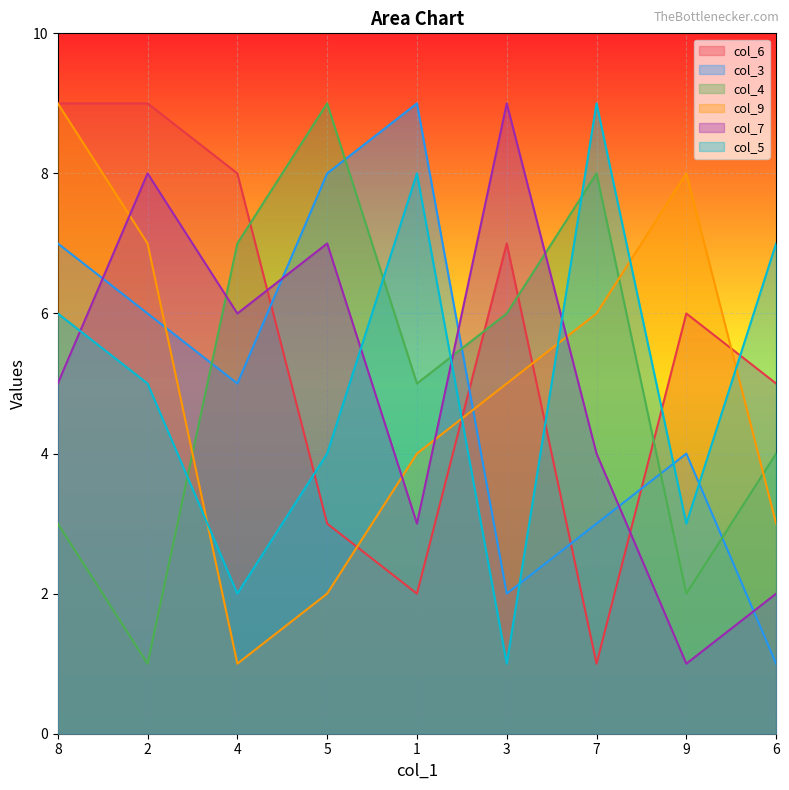

How many lines are shown in the chart?

6